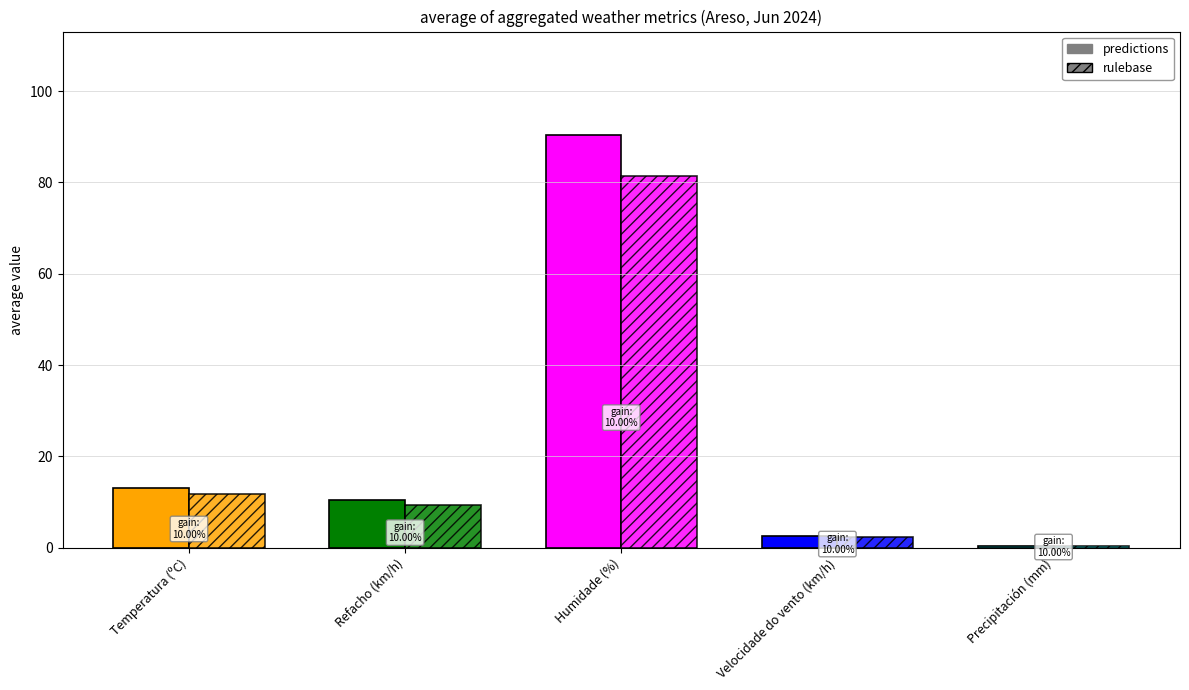

Which category has the highest value across all series?

Humidade (%)